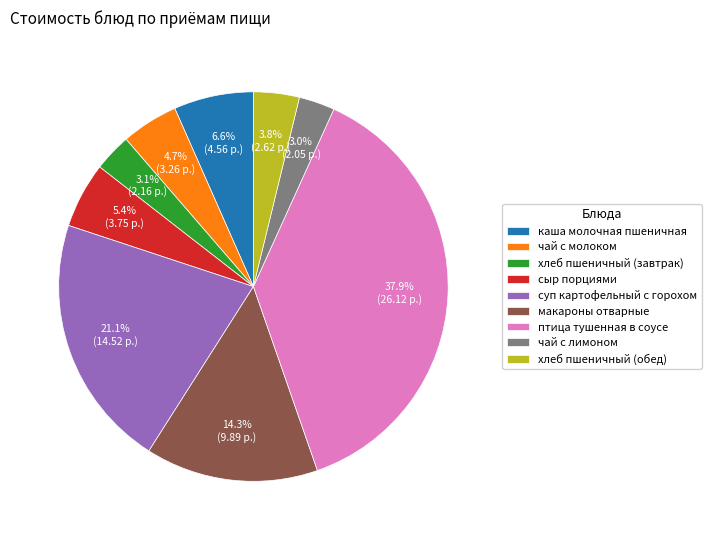

How many segments does this pie chart have?

9